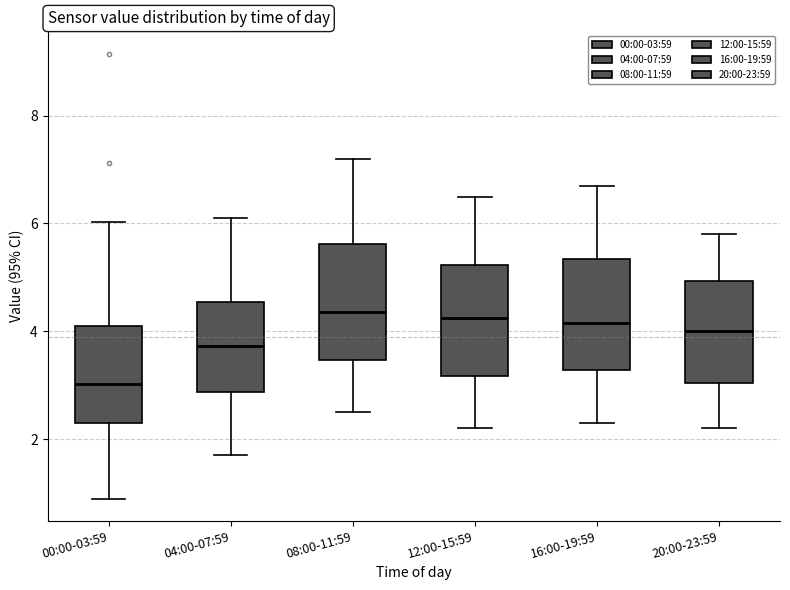

Reading left to right, transcribe this box plot: for each box, give where its median line is, the range the box spans, and where its two whiskers end, as read against the y-axis. The values are not printed on the chart, so give them approximately, as read against the axis.

00:00-03:59: median 3.0, box 2.2 to 4.0, whiskers 1.0 to 6.0
04:00-07:59: median 3.8, box 2.8 to 4.6, whiskers 1.8 to 6.2
08:00-11:59: median 4.4, box 3.4 to 5.6, whiskers 2.6 to 7.2
12:00-15:59: median 4.2, box 3.2 to 5.2, whiskers 2.2 to 6.6
16:00-19:59: median 4.2, box 3.2 to 5.4, whiskers 2.4 to 6.8
20:00-23:59: median 4.0, box 3.0 to 5.0, whiskers 2.2 to 5.8